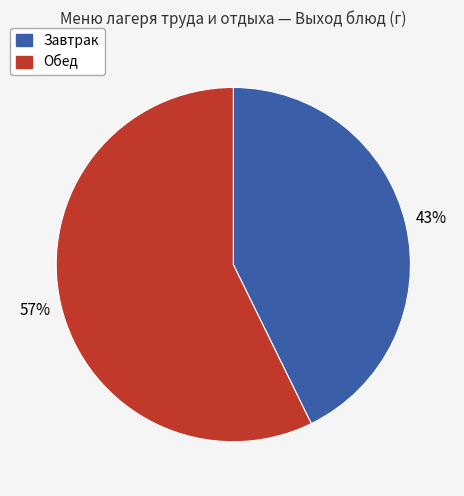

To the nearest percent, what is the average slice percentage?

50%